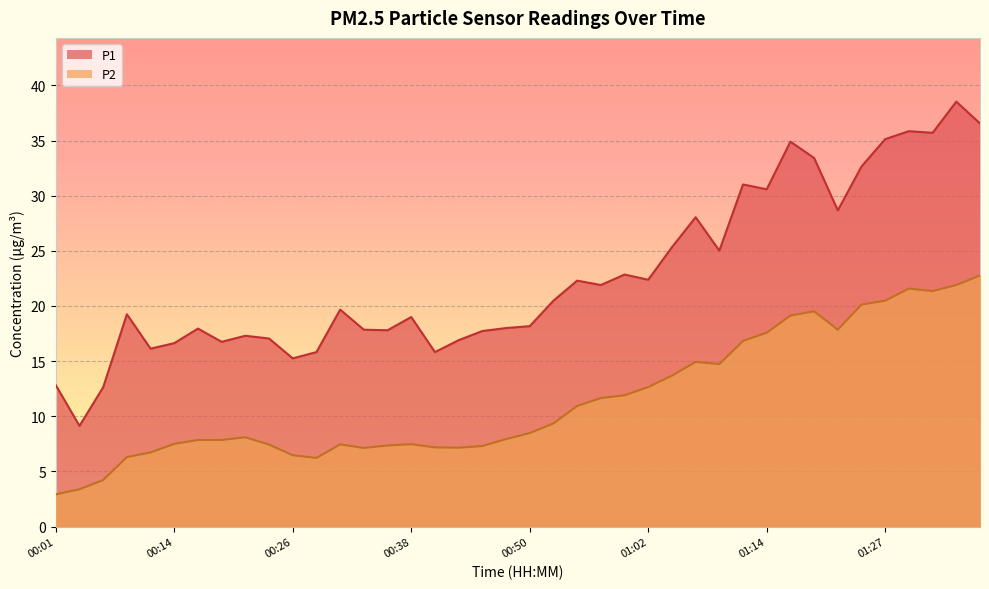

Is the value of P2 at 01:14 greater than the value of P1 at 00:48?

No